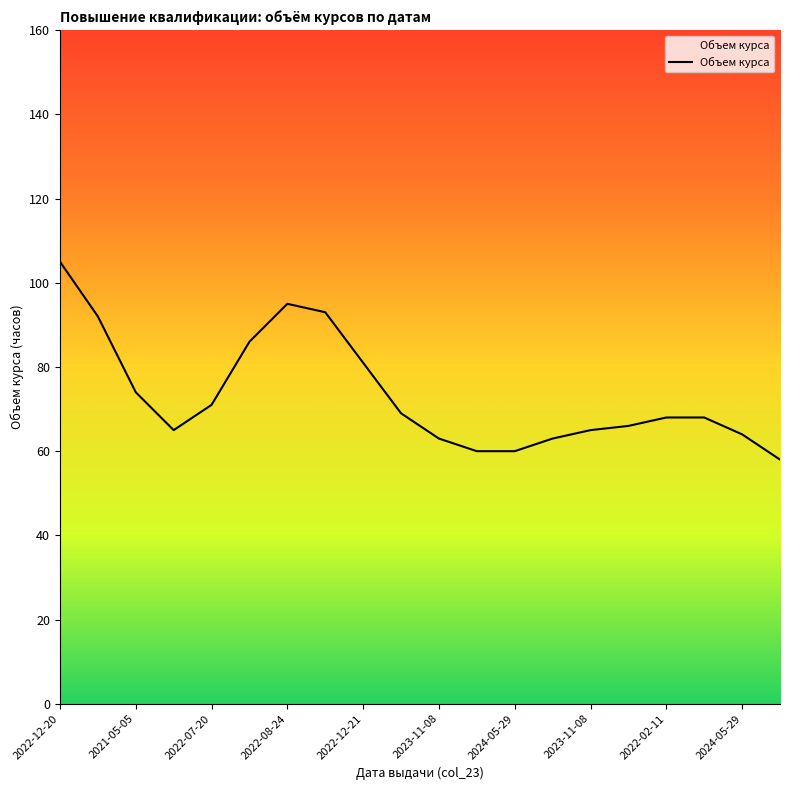

What is the minimum value shown in the chart?

58